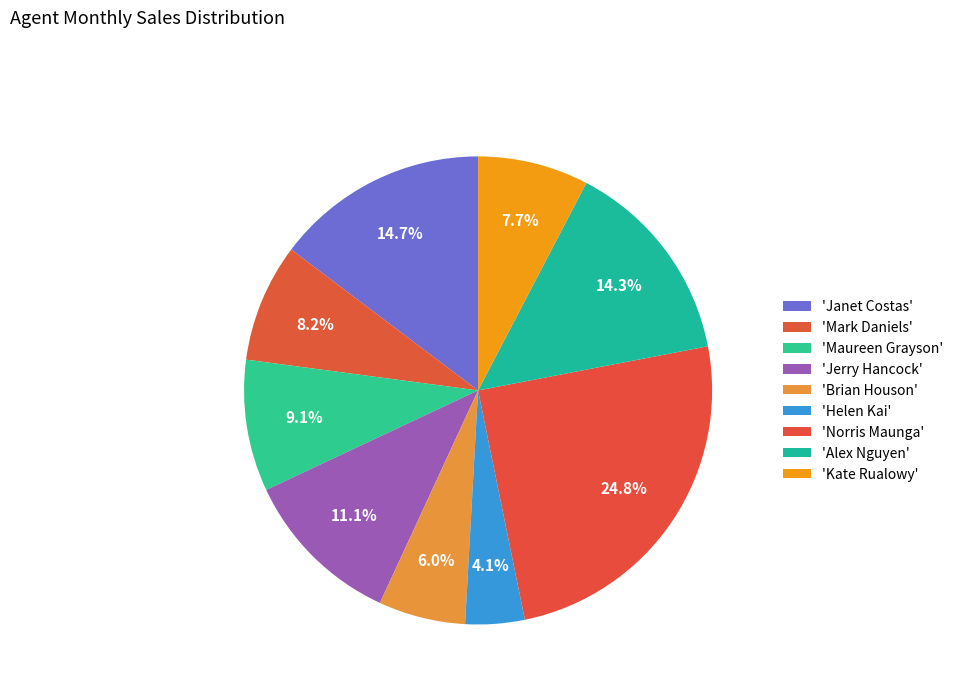

What is the smallest slice in the pie chart?

Helen Kai